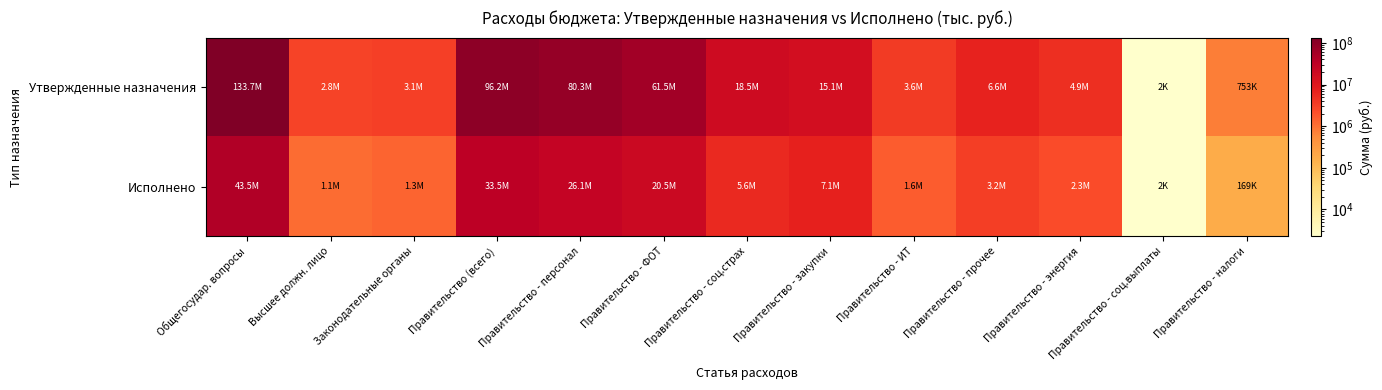

Rank the series by their maximum value, from lowest to highest.

Исполнено, Утвержденные назначения